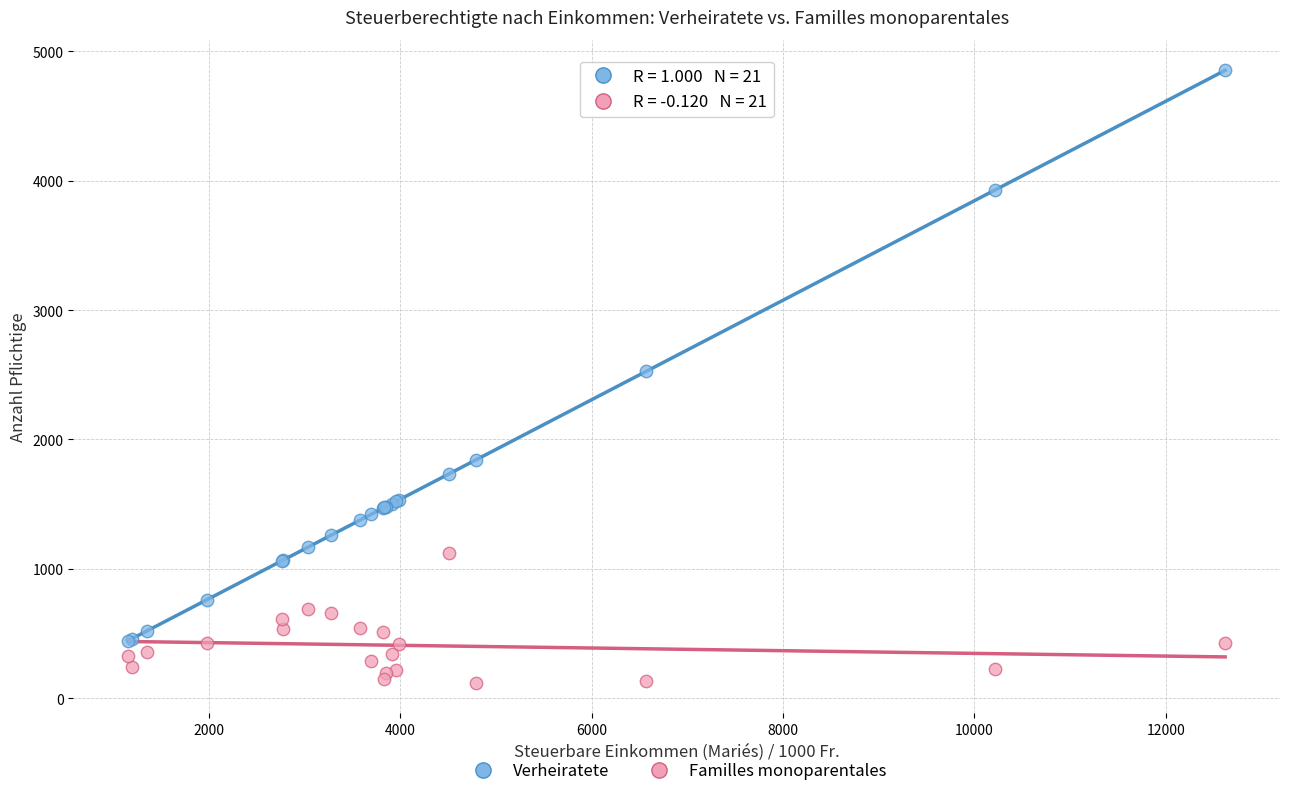

In the Verheiratete series, what Y value is closest to 2649?

2526